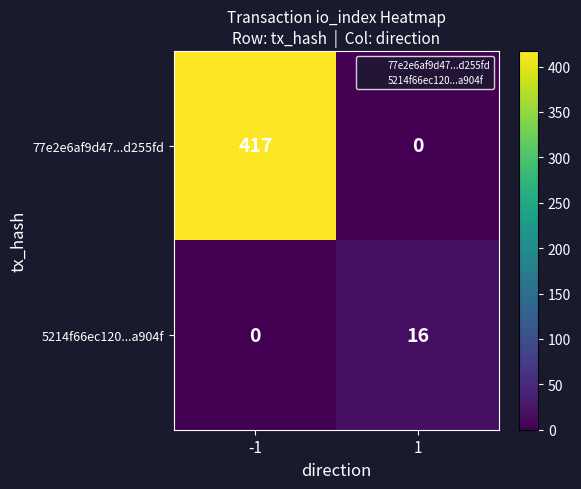

Which series has the widest spread of values?

77e2e6af9d47...d255fd